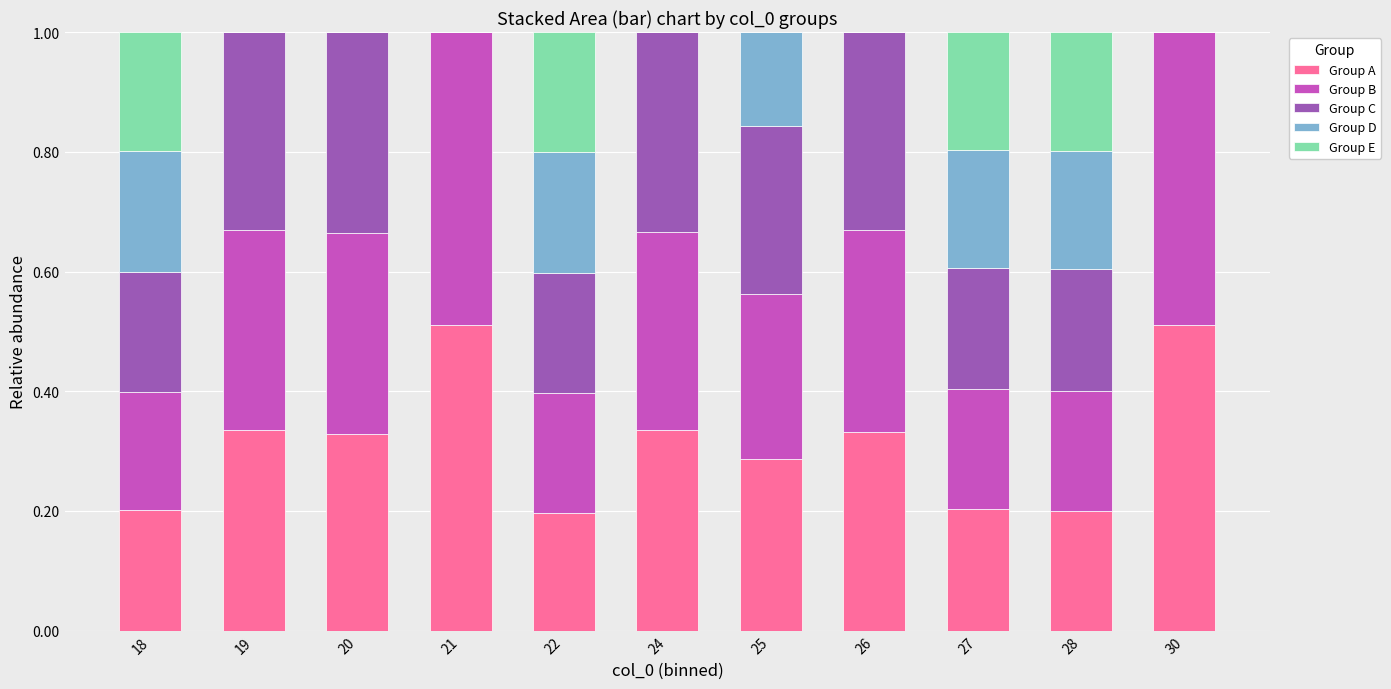

What is the total value across all series at 21?

1.0